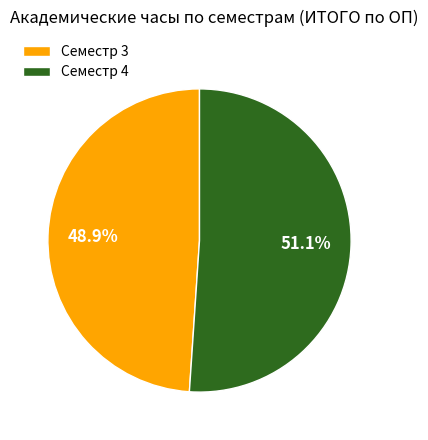

Which category has the biggest portion of the pie?

Семестр 4